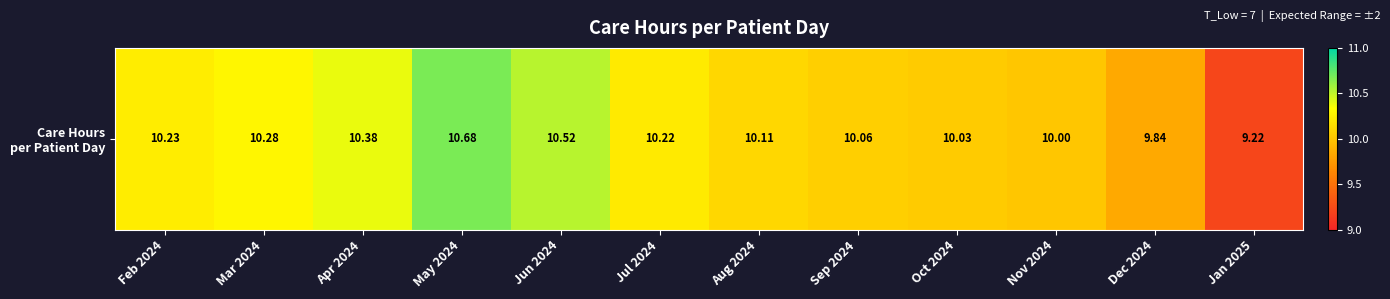

At which label is the value closest to 9?

Jan 2025